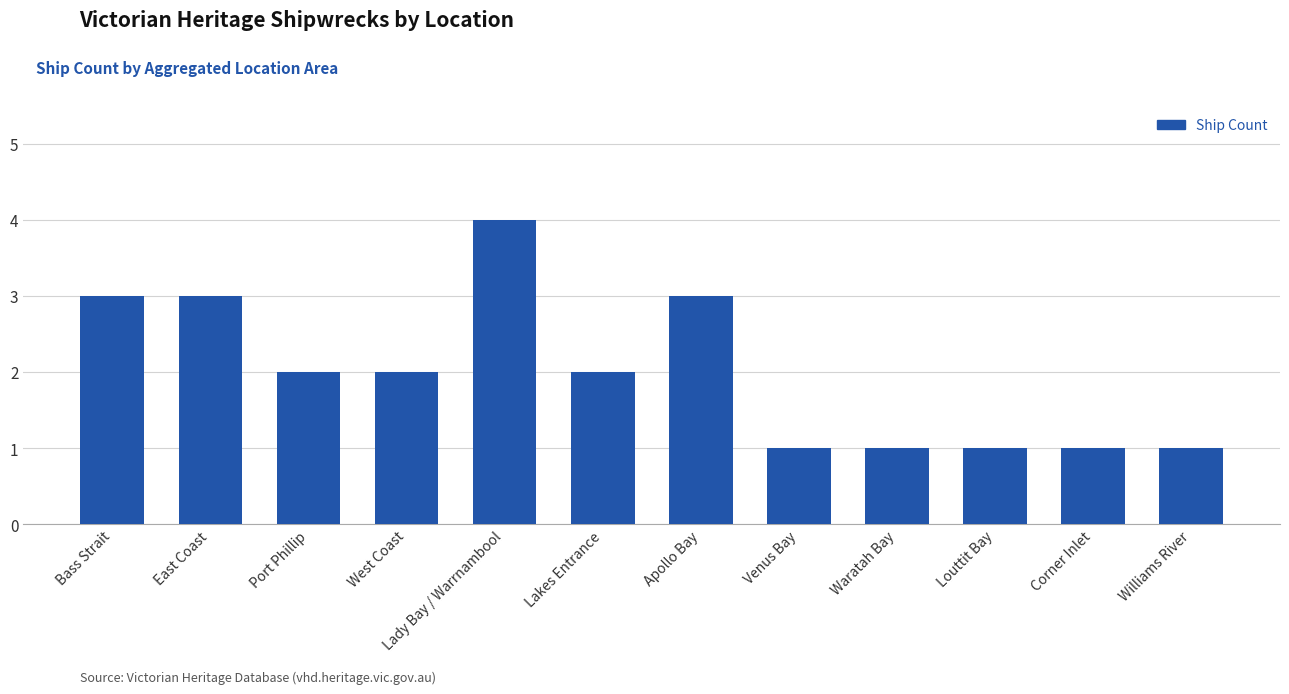

At which label does the data first exceed 2?

Bass Strait